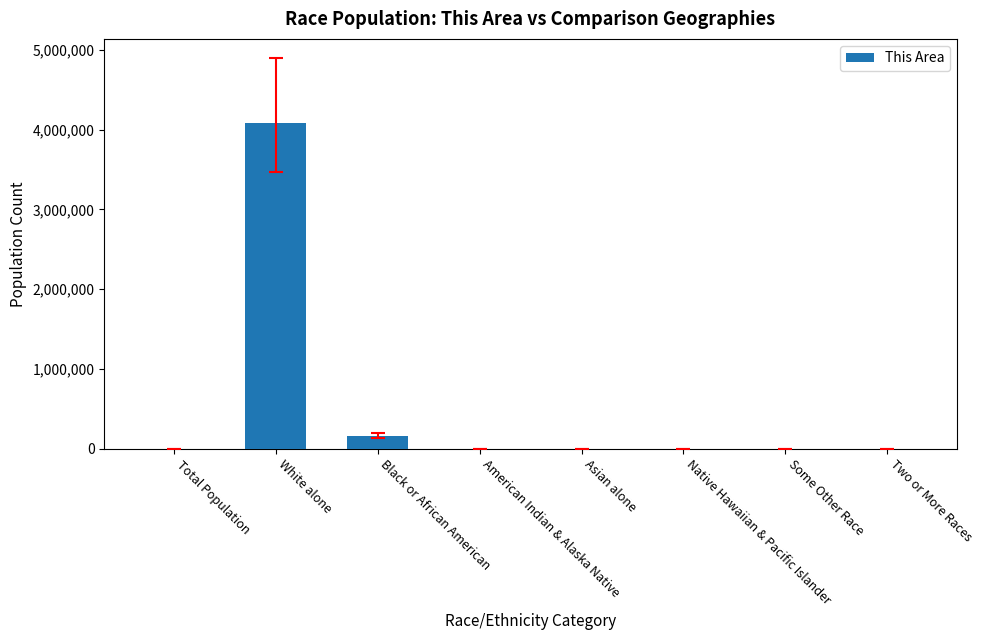

What is the sum of all values?

4240270